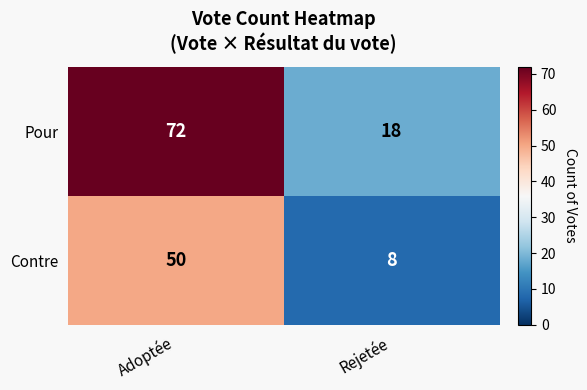

True or false: Pour has a value of 23 at Adoptée.

False